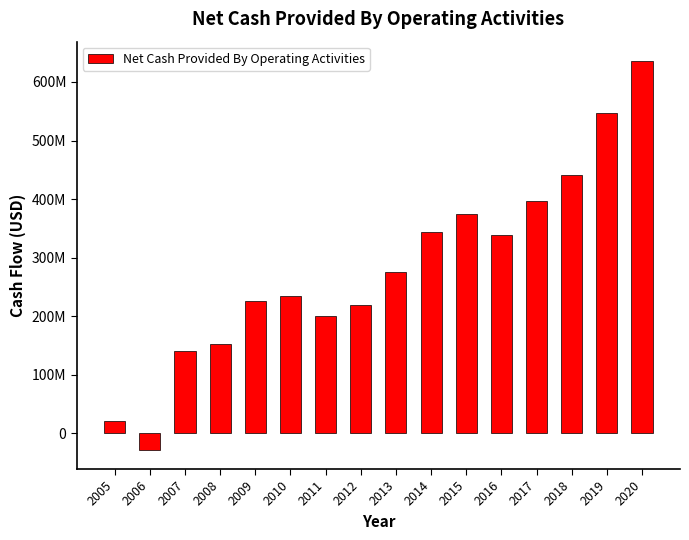

Reading left to right, extract all data points from this chart.

2005=20222000	2006=-27892000	2007=140631000	2008=153098000	2009=225690000	2010=235075000	2011=200908000	2012=219503000	2013=274784000	2014=343214000	2015=375179000	2016=338771000	2017=396184000	2018=441785000	2019=546766000	2020=635681000